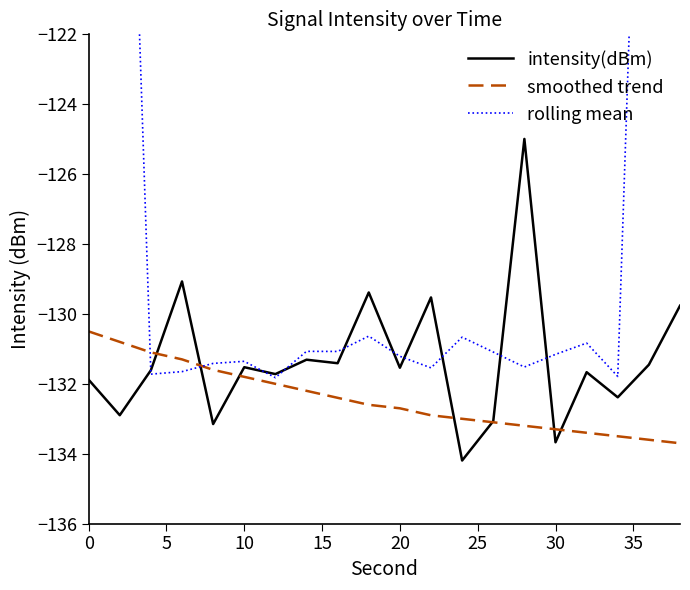

What is the difference between the maximum and minimum values in the smoothed trend series?

3.2